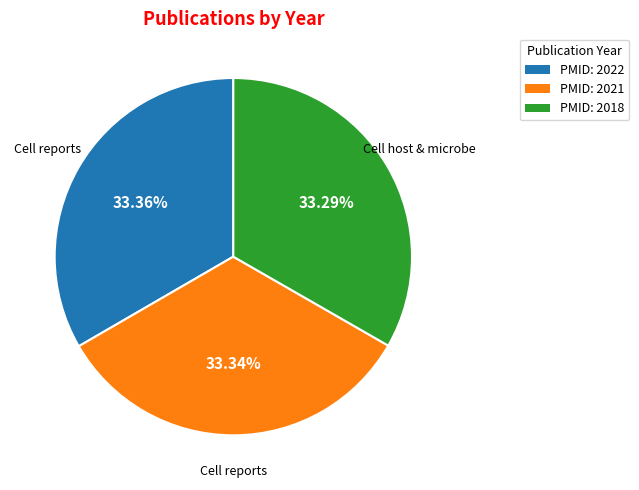

Is there a majority slice in this chart?

No